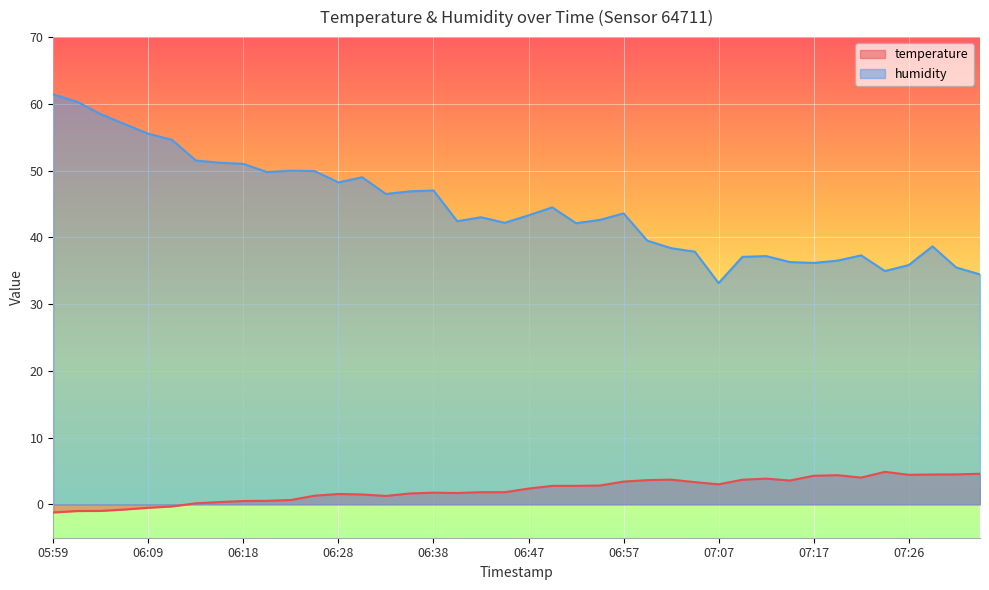

What is the sum of the humidity values at 06:06 and 06:57?

100.6